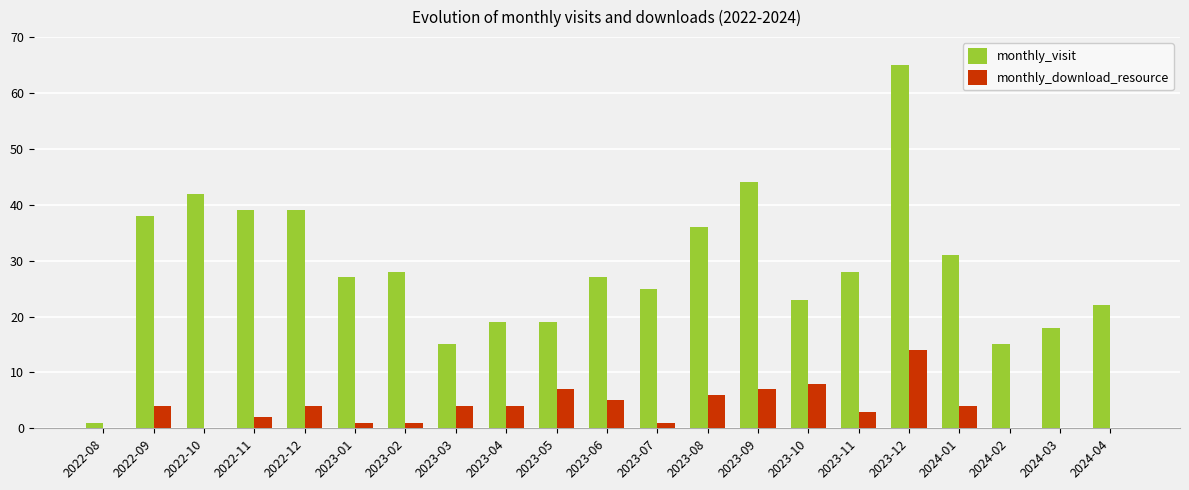

What are all the series names shown in the legend?

monthly_visit, monthly_download_resource